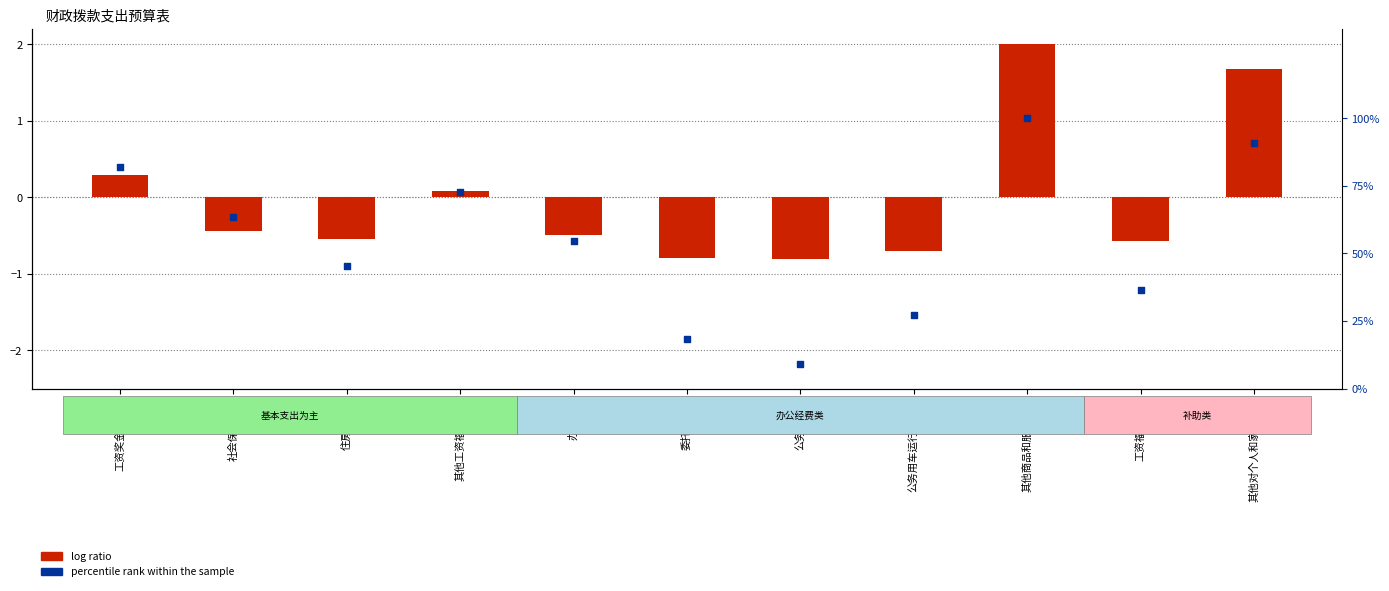

What are all the series names shown in the legend?

log ratio, percentile rank within the sample